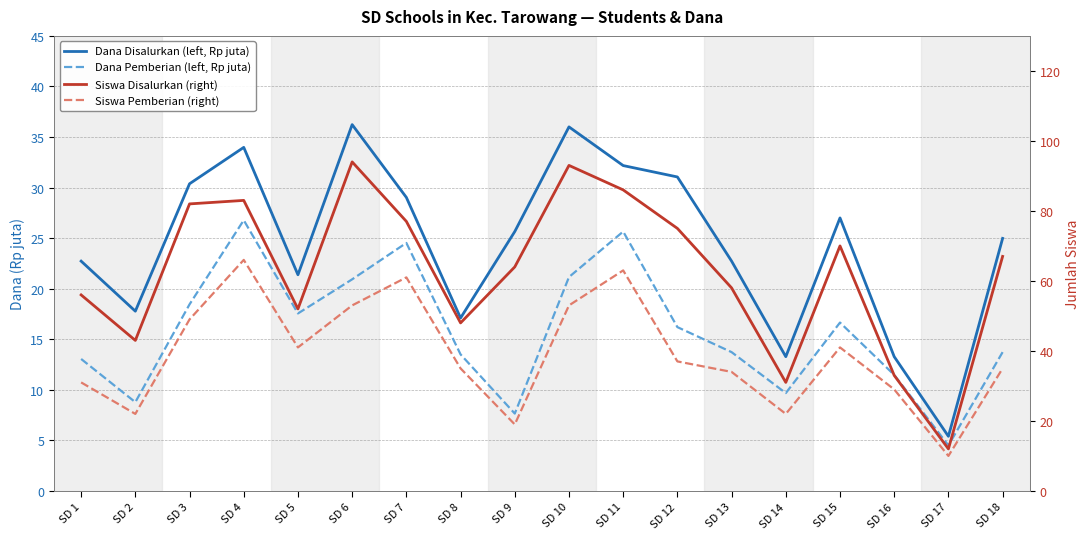

How many distinct data groups are displayed?

4